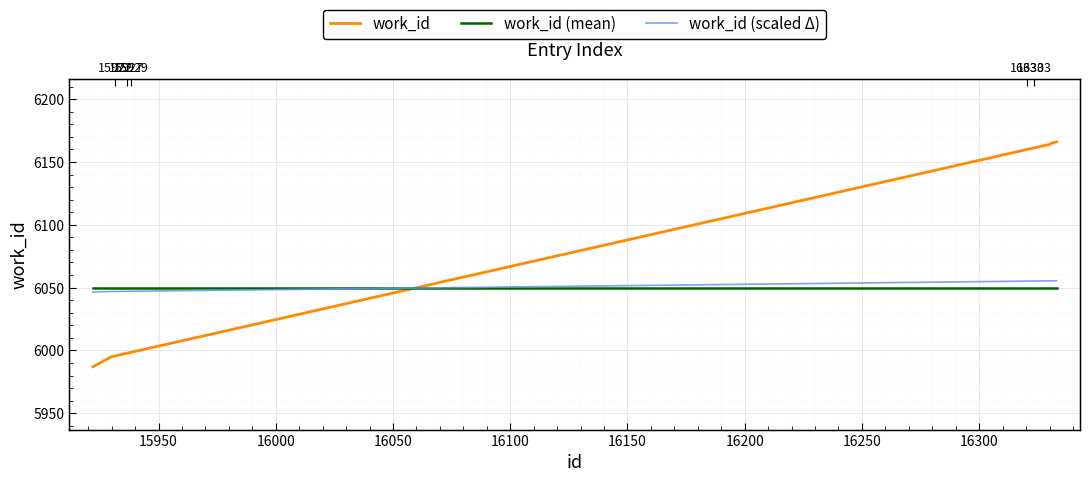

What is the average value of the work_id (mean) series?

6049.7